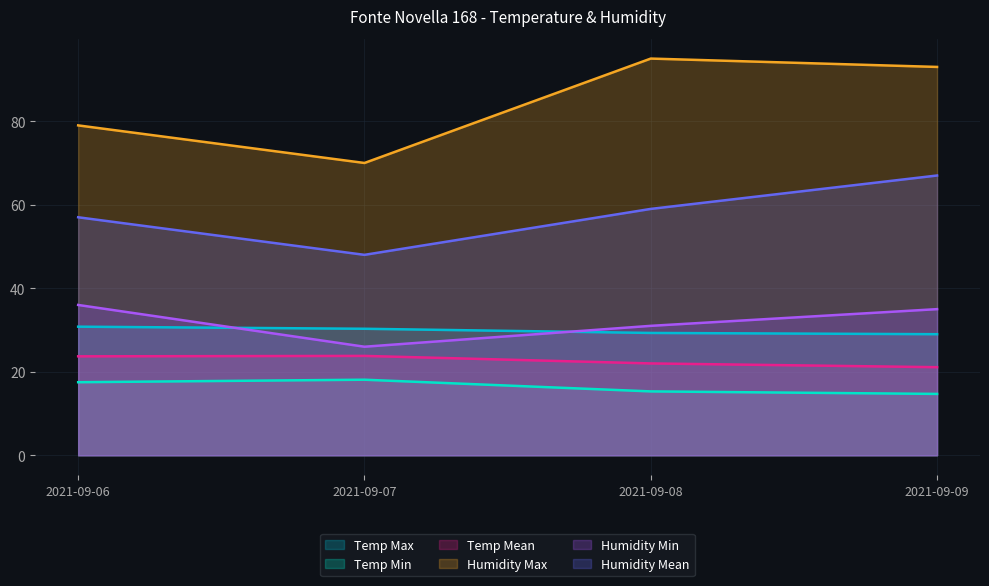

Rank the categories by Humidity Max value from highest to lowest.

2021-09-08, 2021-09-09, 2021-09-06, 2021-09-07